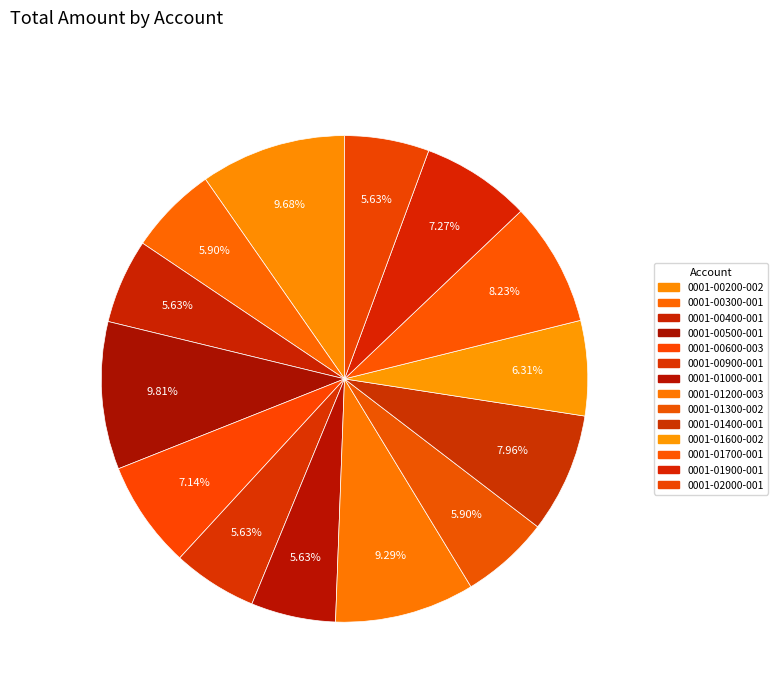

True or false: 0001-01300-002 accounts for 20% of the total.

False